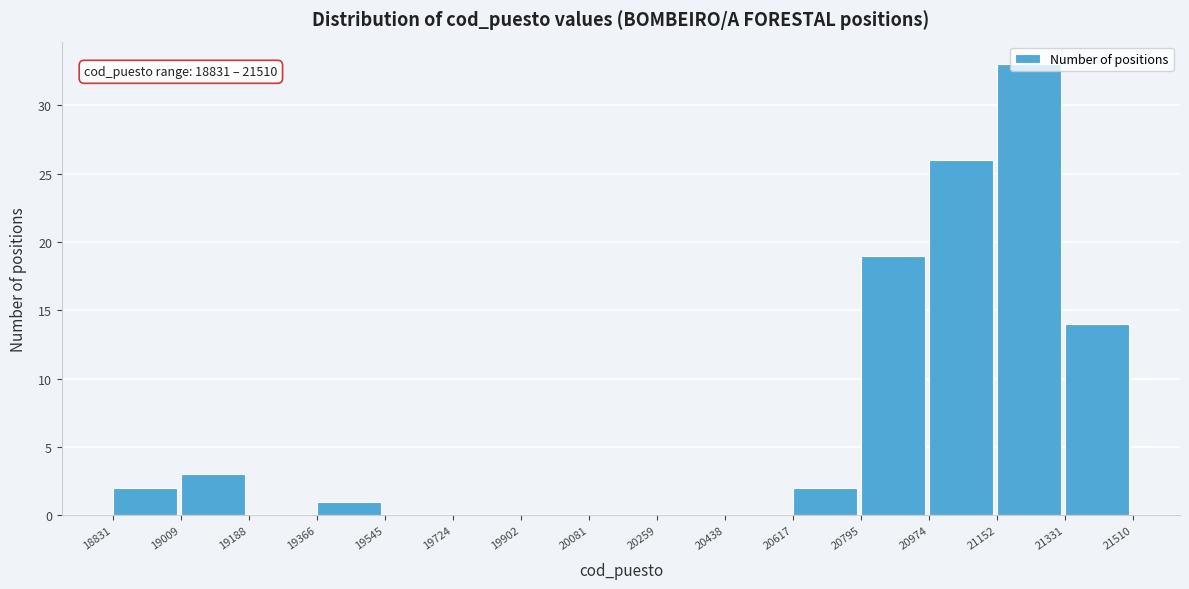

Over which range of the x-axis is the bar tallest?

21152 to 21331